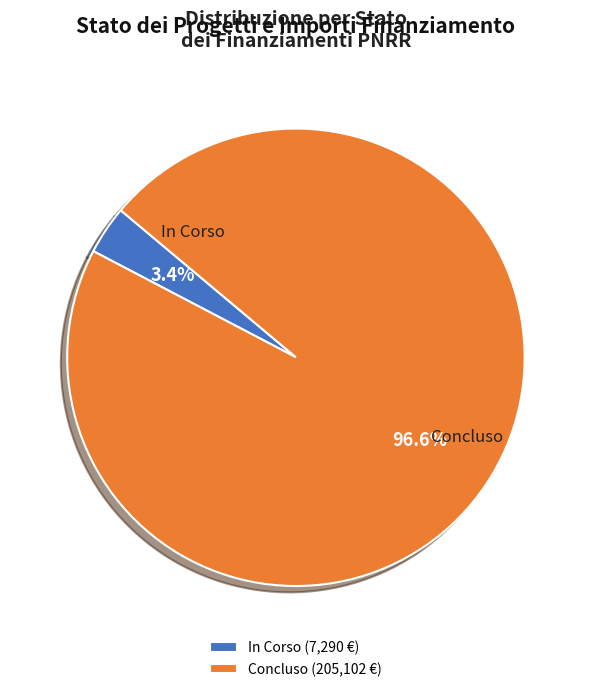

To the nearest percent, what is the average slice percentage?

50%